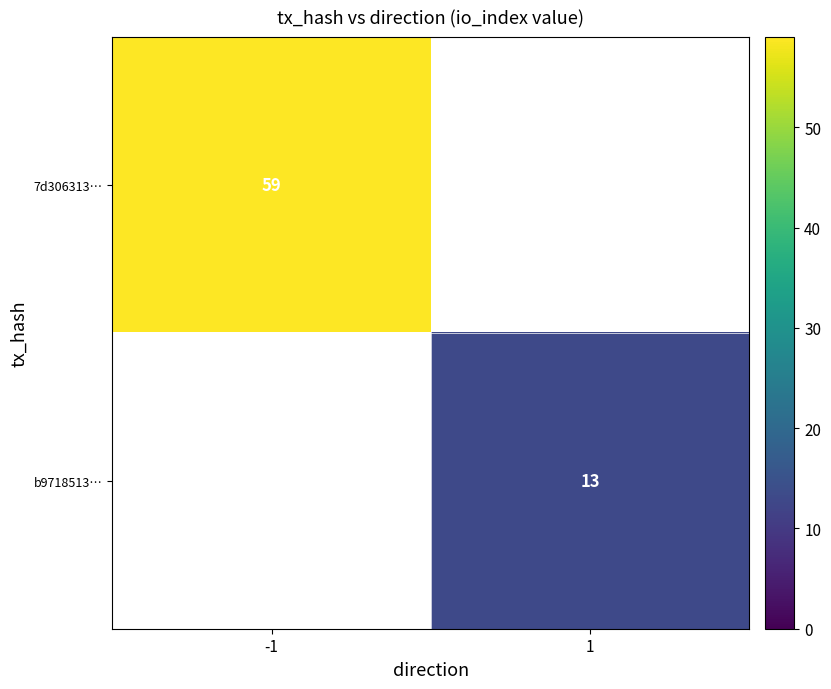

The 7d306313… series shows 16 at -1. True or false?

False